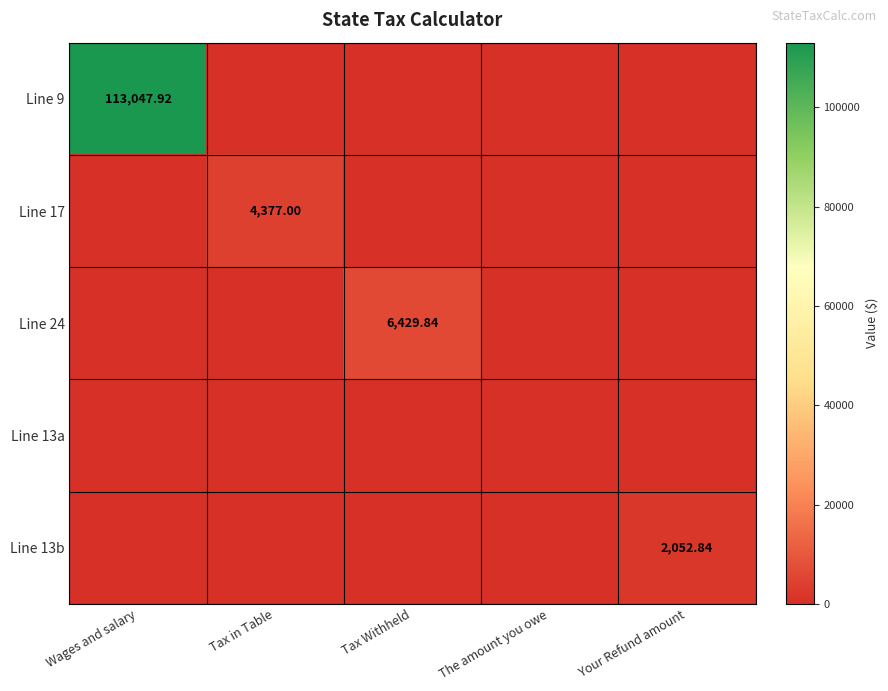

What is the spread (max minus min) of values at Tax Withheld?

6429.8